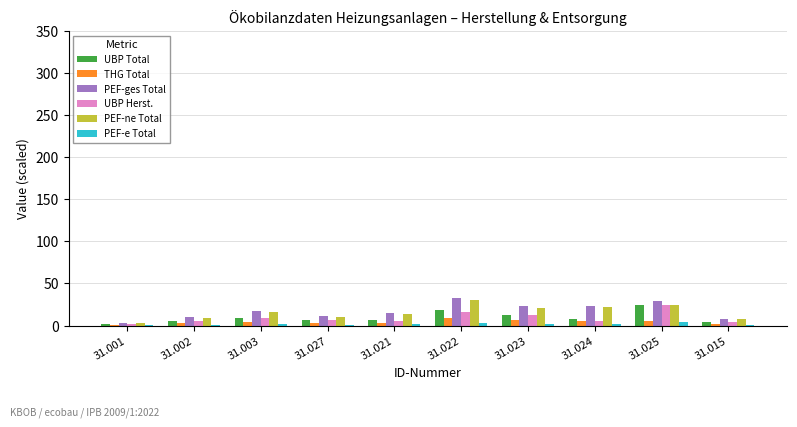

The value of UBP Herst. at 31.002 is 5.3. True or false?

True